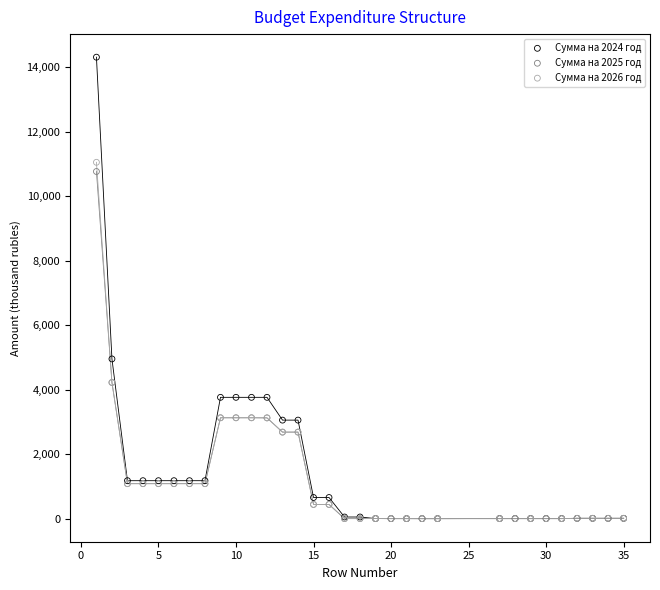

What are all the series names shown in the legend?

Сумма на 2024 год, Сумма на 2025 год, Сумма на 2026 год